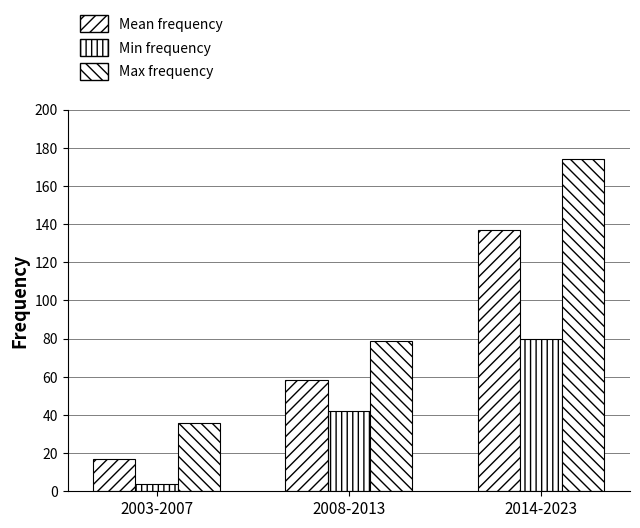

Which category has the highest value in the Min frequency series?

2014-2023